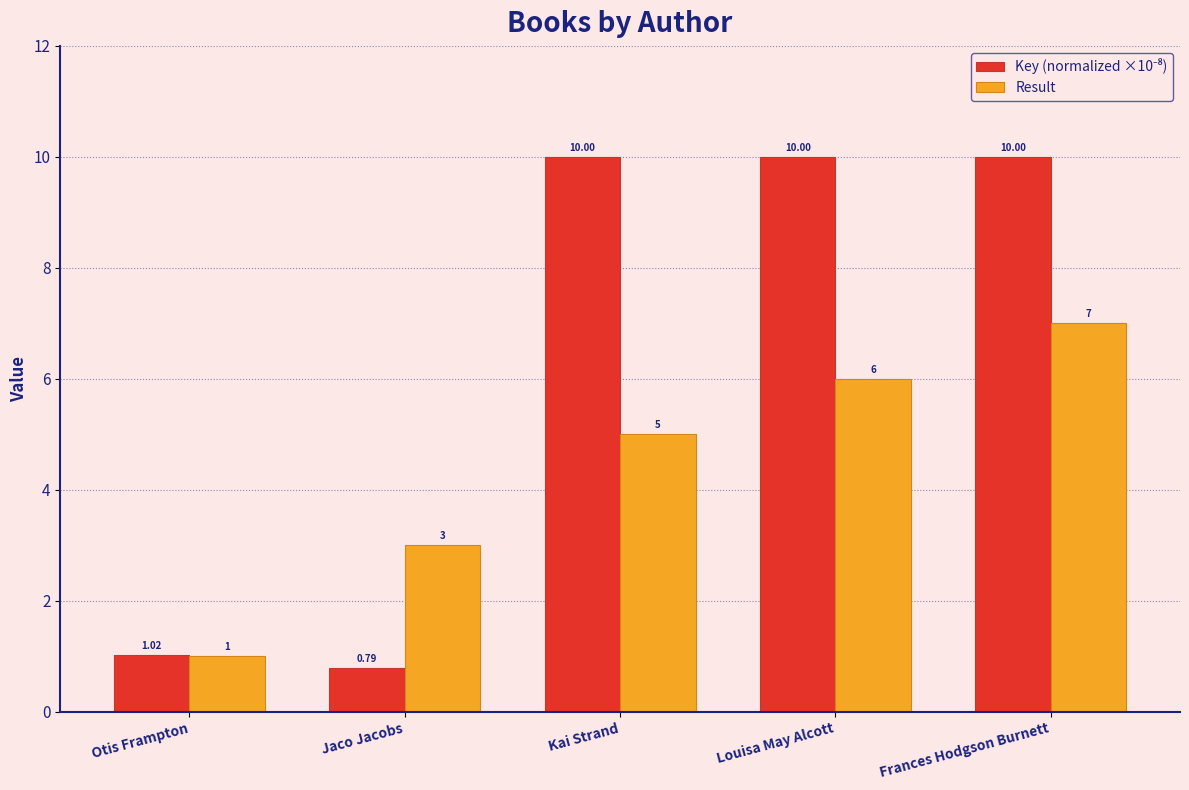

What is the difference between the maximum and minimum values in the Result series?

6.0